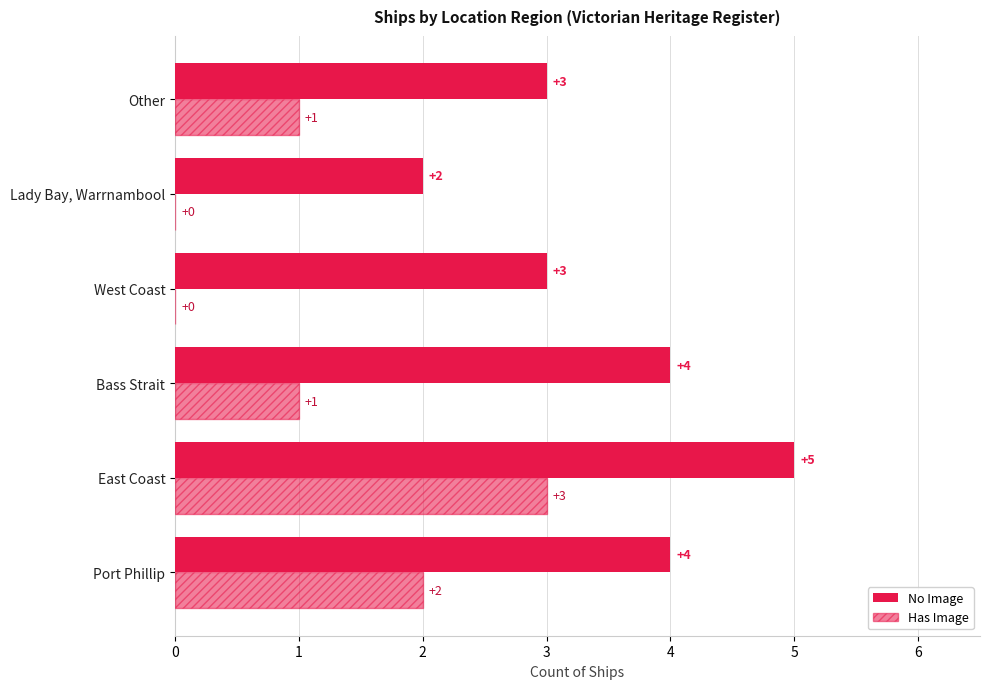

How many distinct data groups are displayed?

2